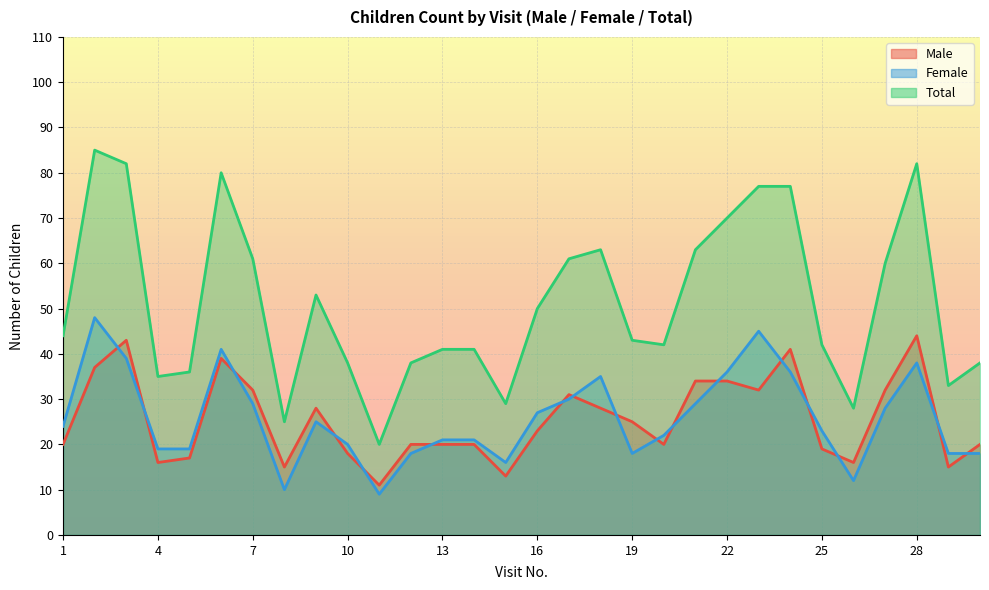

What is the highest value of the Male series?

44